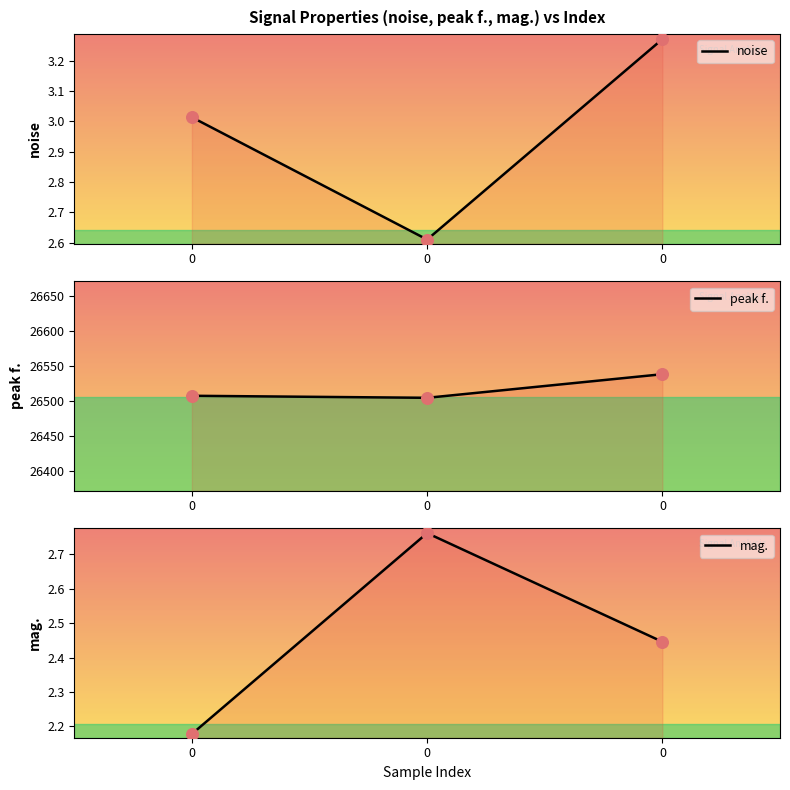

Which series has the largest total across all categories?

peak f.